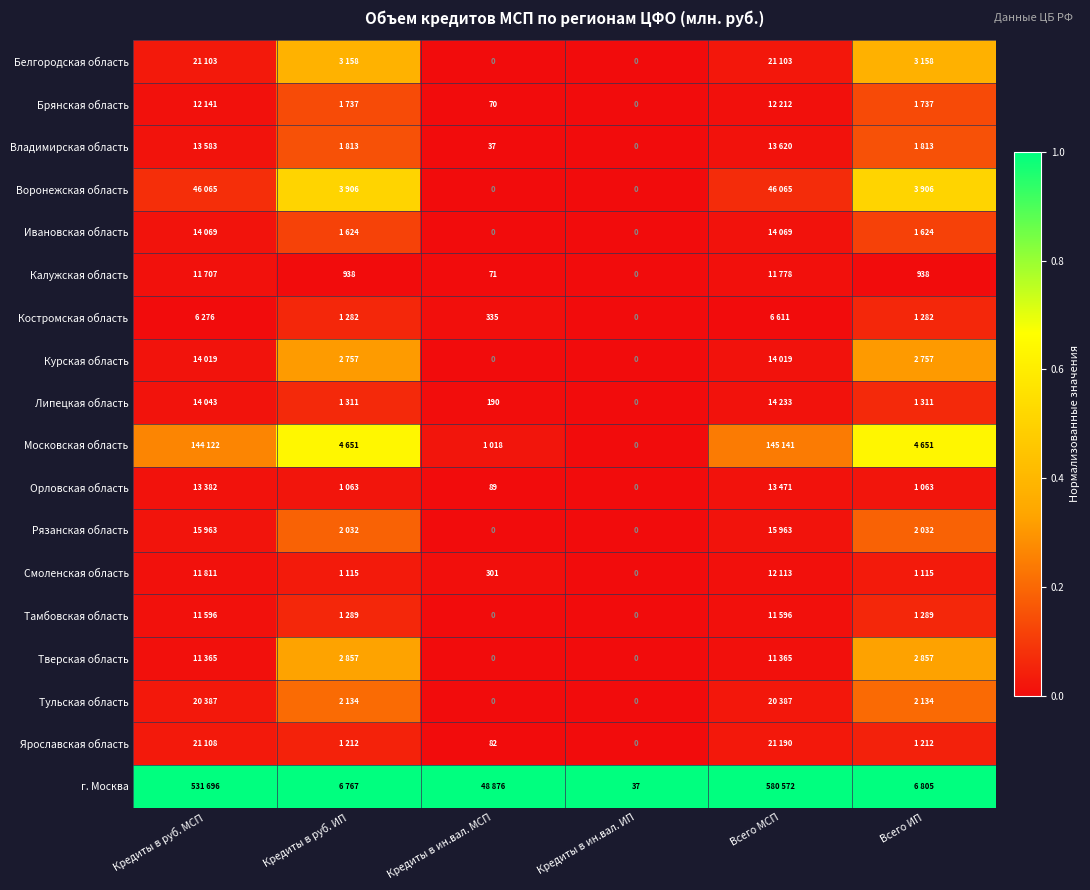

At Всего ИП, list the series in order from smallest to largest.

Калужская область, Орловская область, Смоленская область, Ярославская область, Костромская область, Тамбовская область, Липецкая область, Ивановская область, Брянская область, Владимирская область, Рязанская область, Тульская область, Курская область, Тверская область, Белгородская область, Воронежская область, Московская область, г. Москва